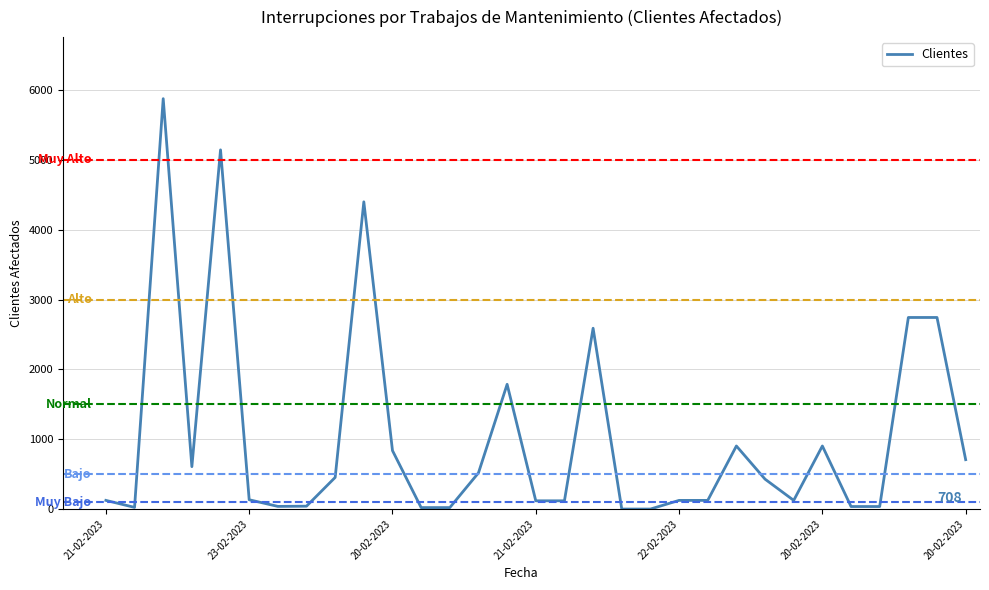

What is the difference between the maximum and minimum values?

5876